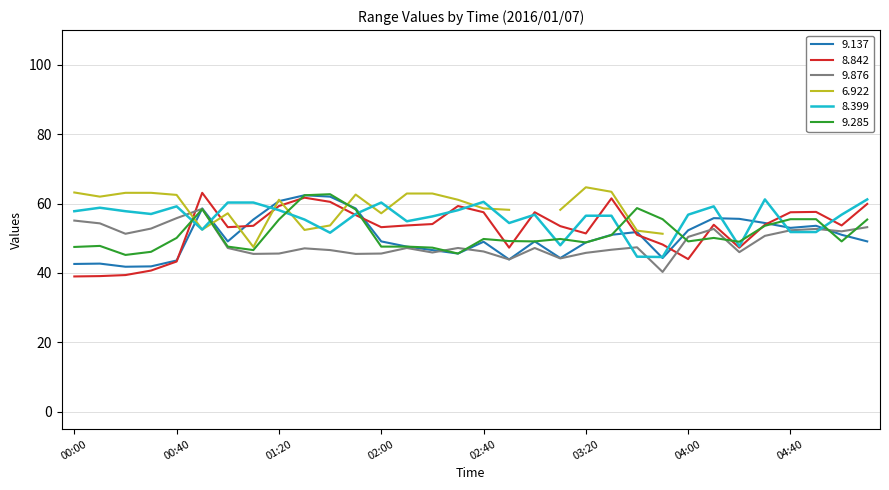

What is the highest value of the 8.399 series?

61.2